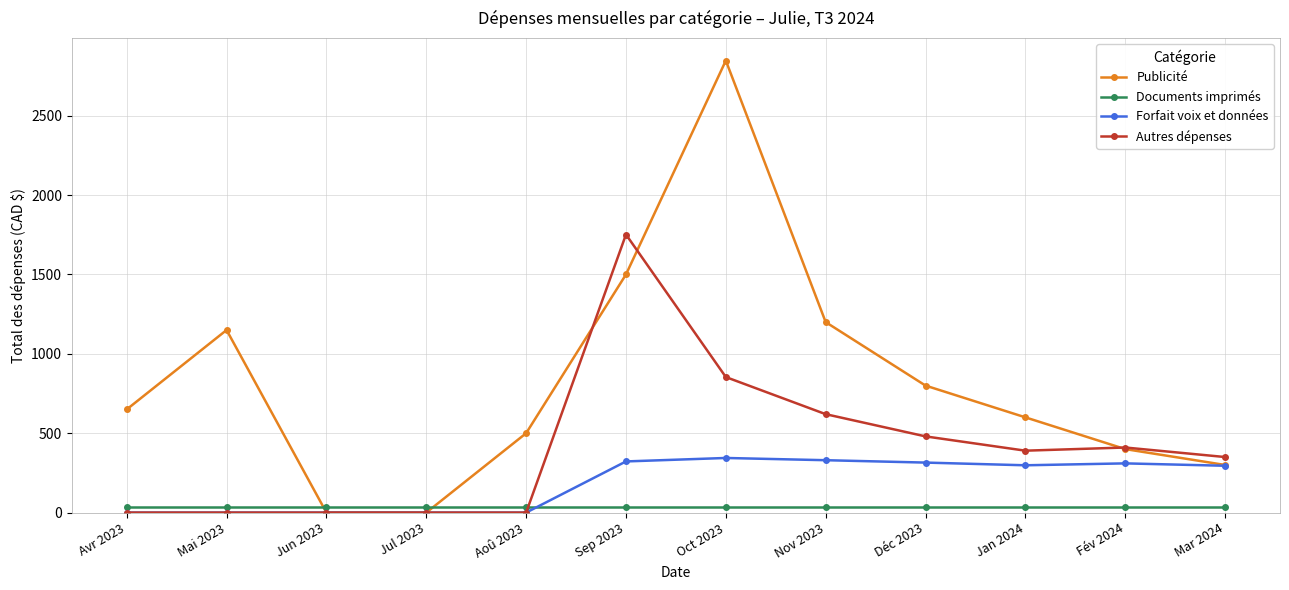

At how many categories does at least one series exceed 1040?

4